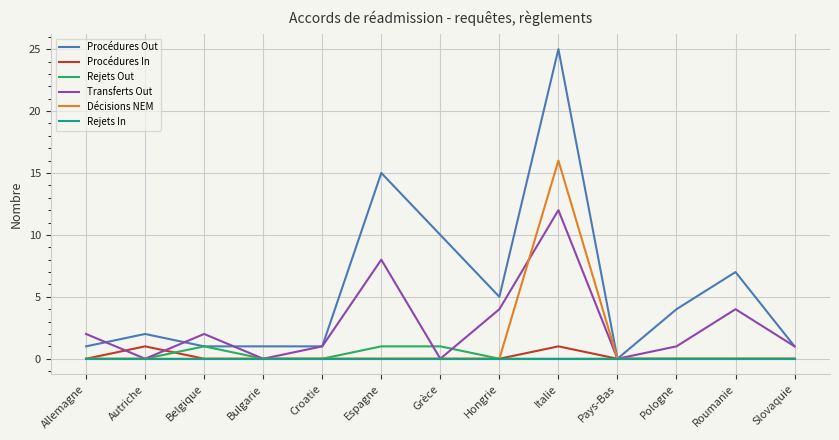

Is it true that Procédures Out equals 1 at Croatie?

True